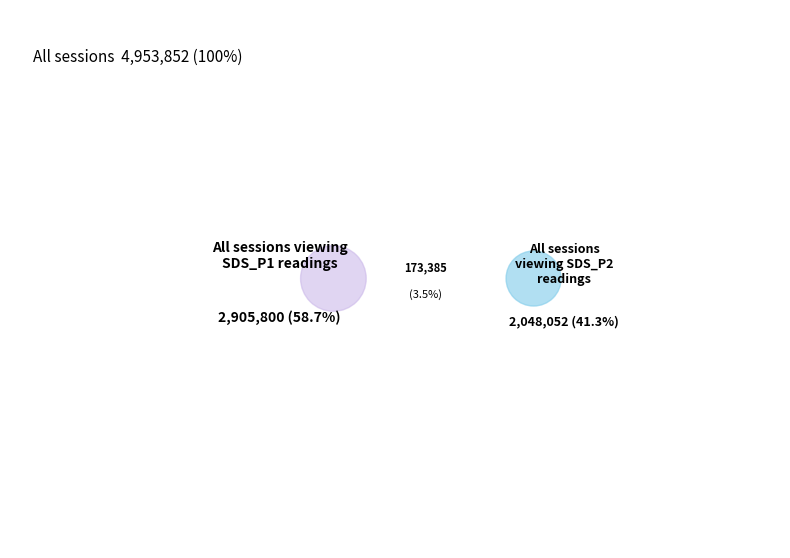

True or false: 17 accounts for 10% of the total.

False